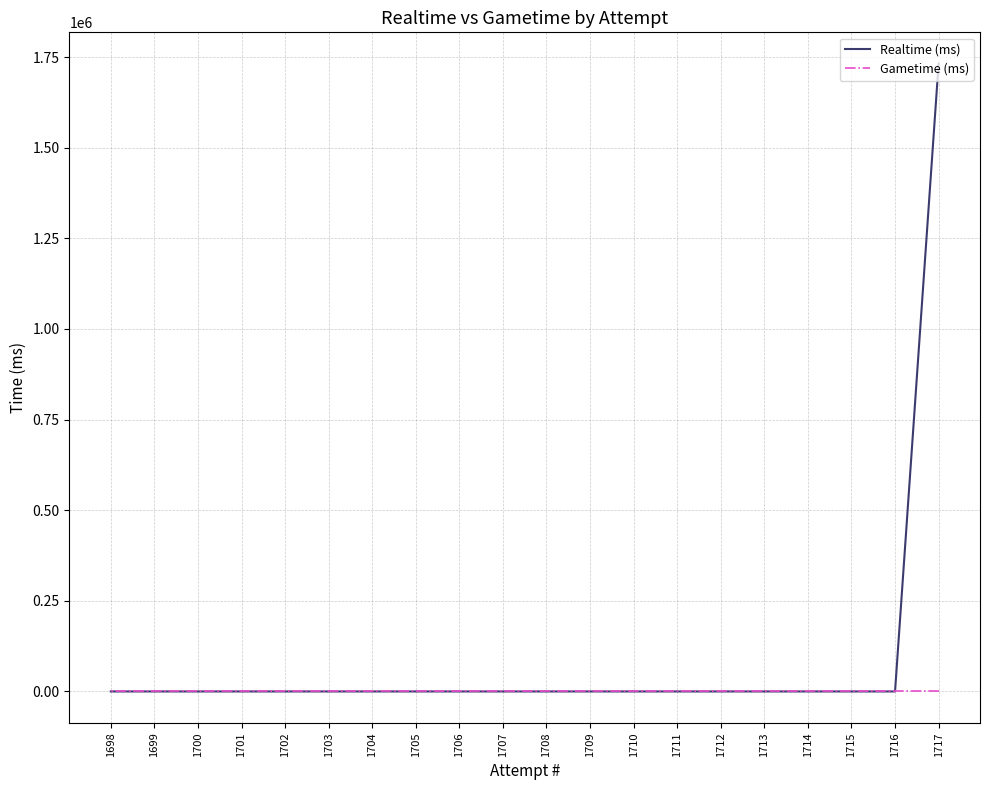

True or false: Gametime (ms) and Realtime (ms) cross at least once.

False